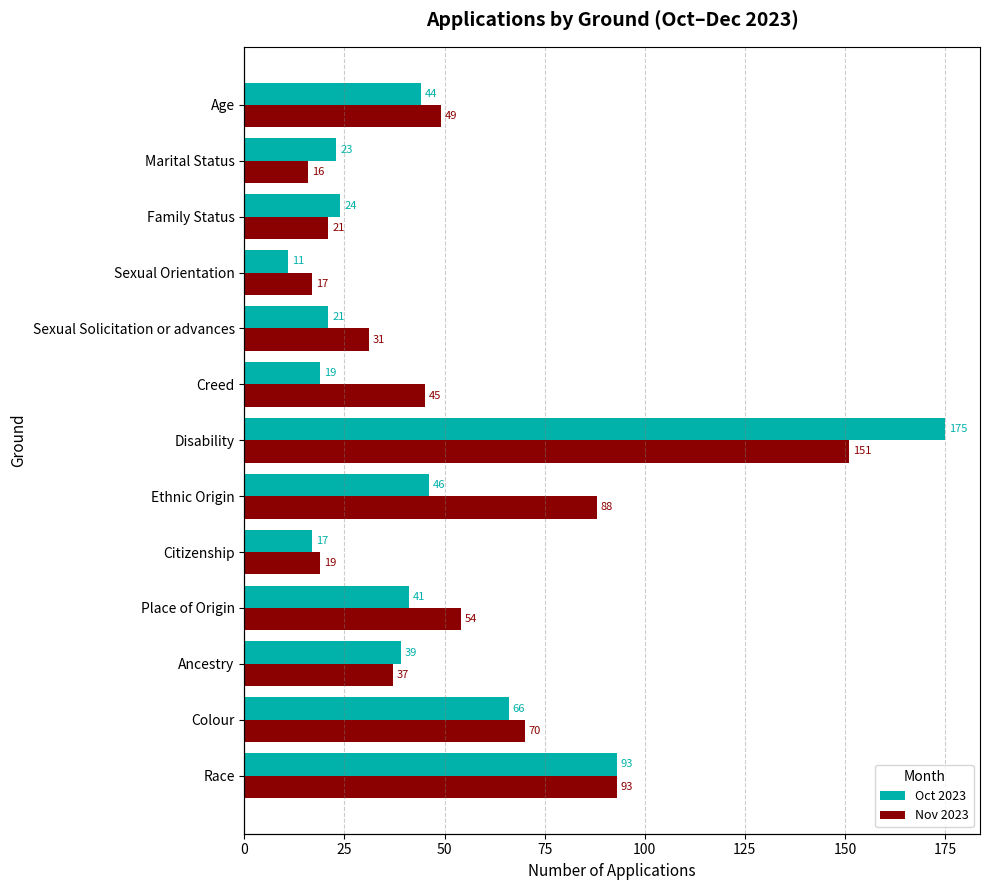

Between Age and Sexual Orientation, which is larger?

Age